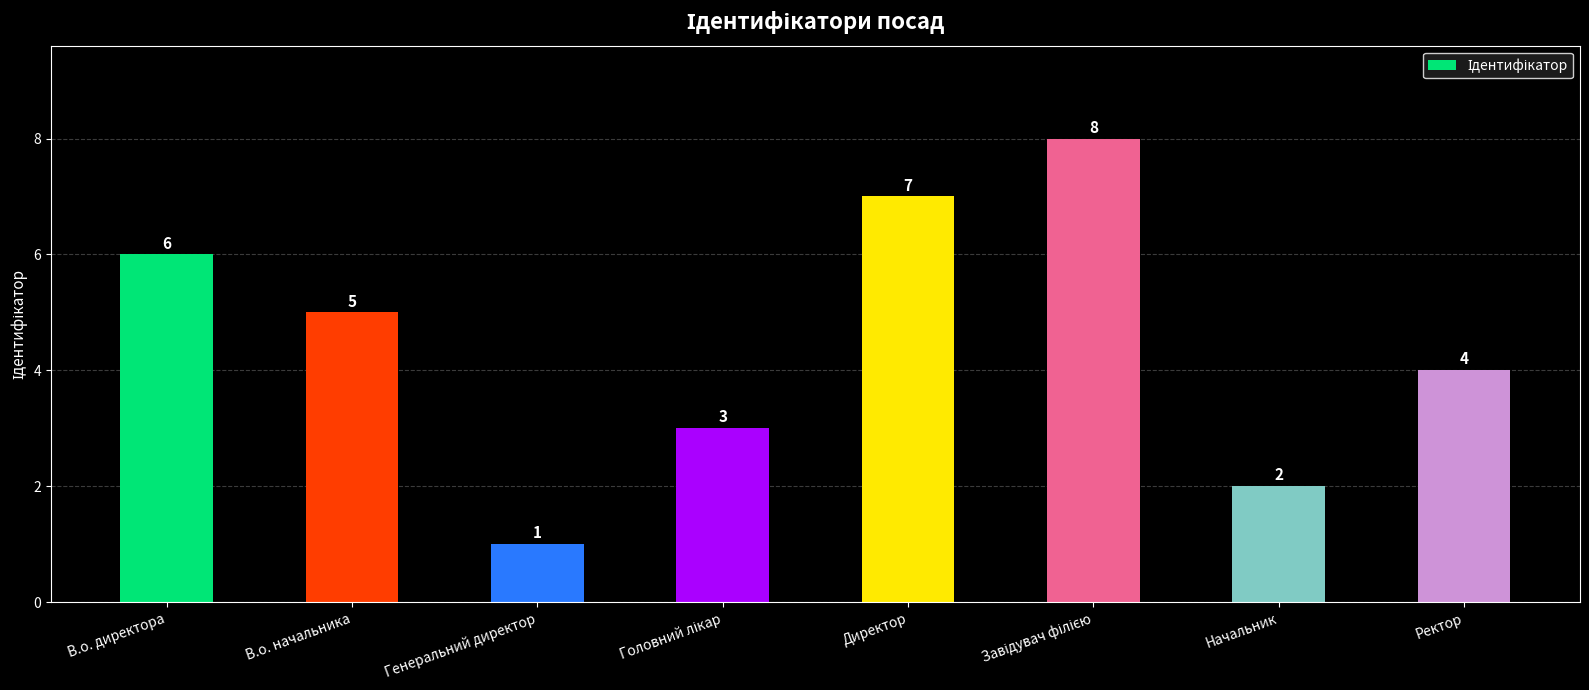

What is the maximum value shown in the chart?

8